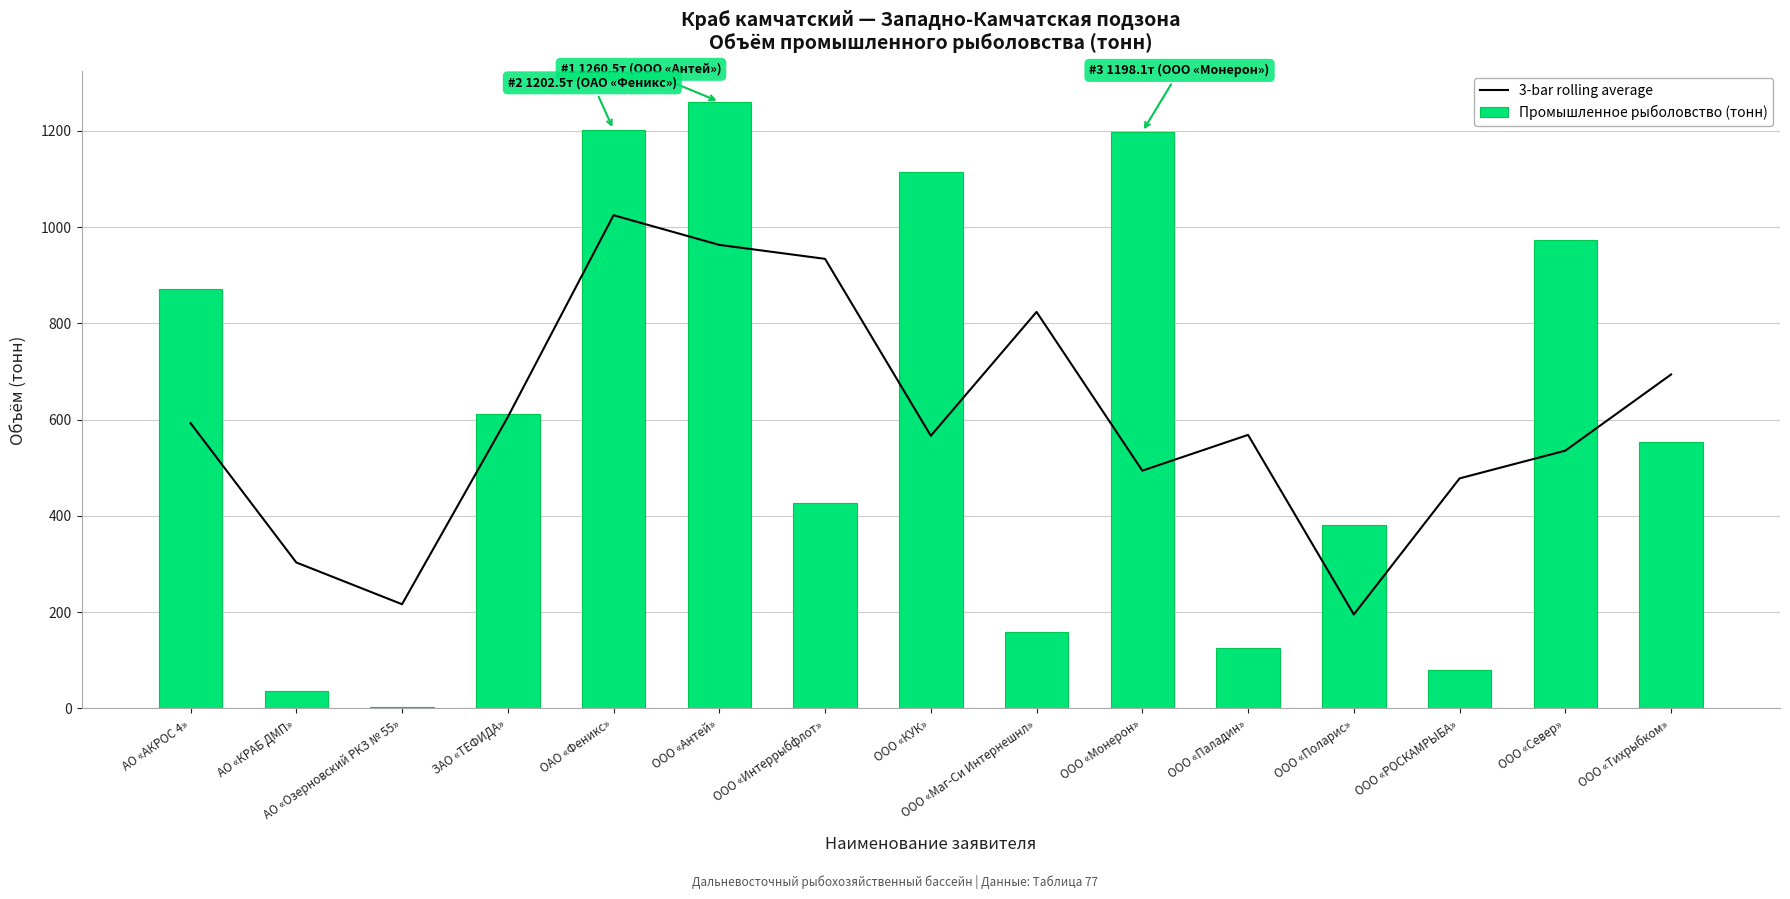

What are all the series names shown in the legend?

3-bar rolling average, Промышленное рыболовство (тонн)